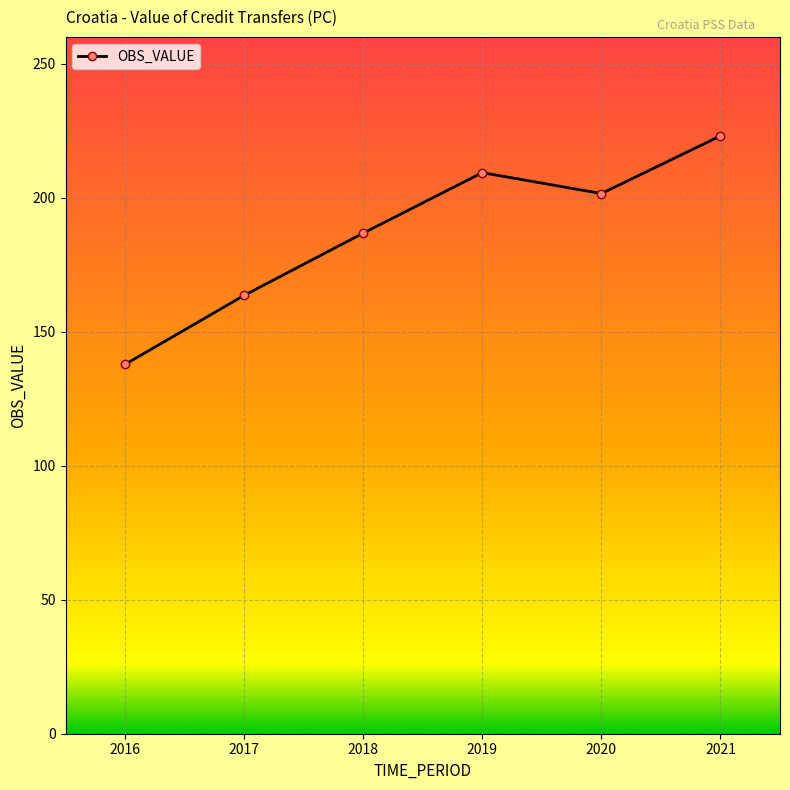

Between 2021 and 2019, which is larger?

2021